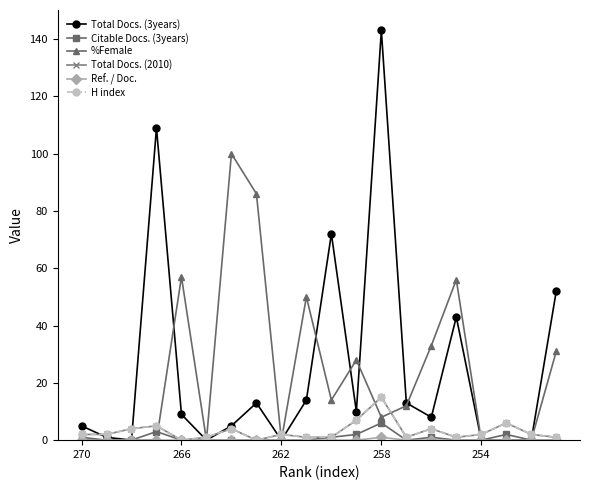

What is the maximum value for Total Docs. (3years)?

143